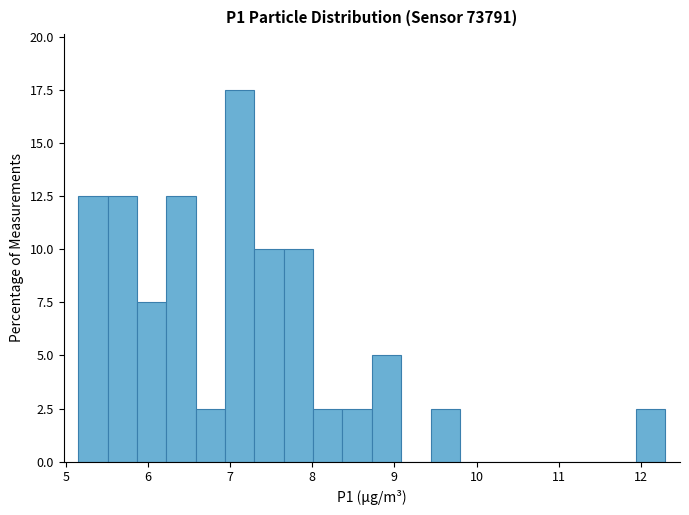

Read against the x-axis, roughly where is the centre of the tallest bar?

7.1